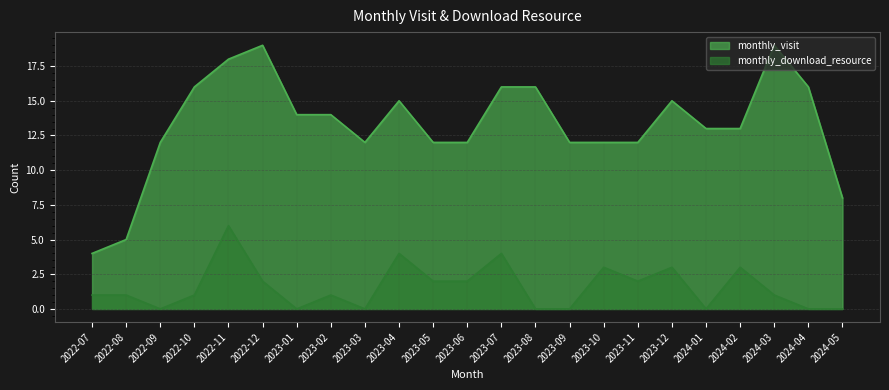

What is the sum of the monthly_visit values at 2023-05 and 2022-10?

28